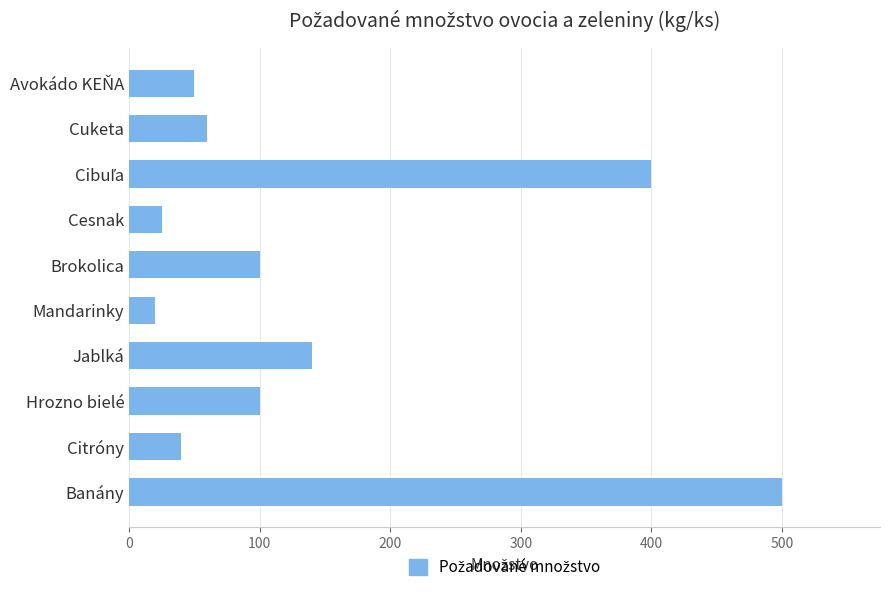

What is the greatest value displayed?

500